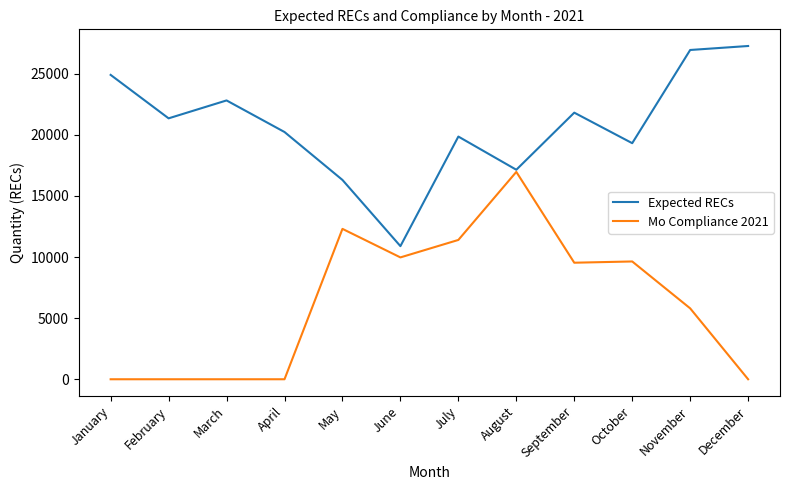

What value does the Expected RECs series have at December?

27262.3